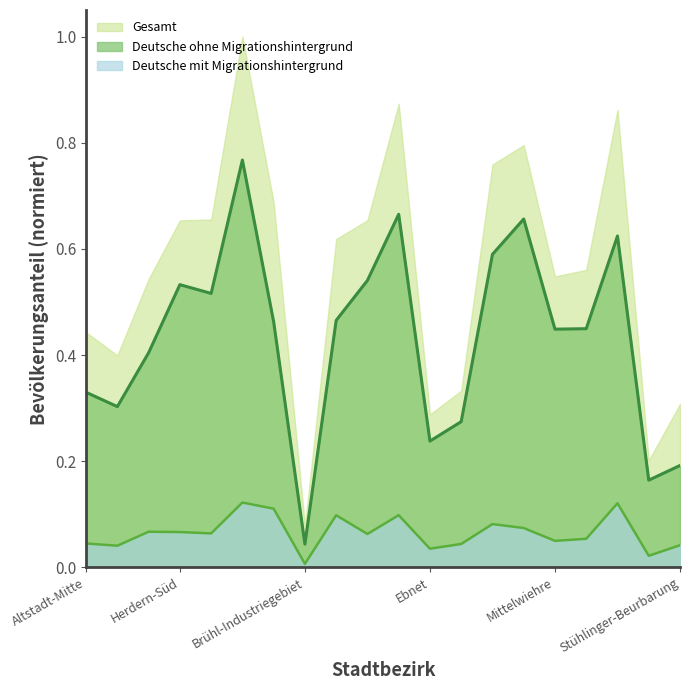

What is the label of the 4th point from the left?

Herdern-Süd